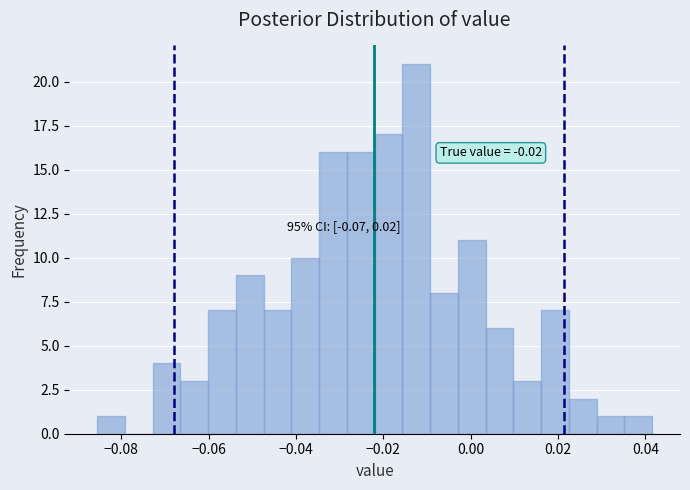

Around what value on the x-axis is the tallest bar? Give the approximate position of its centre, as read against the axis.

-0.012